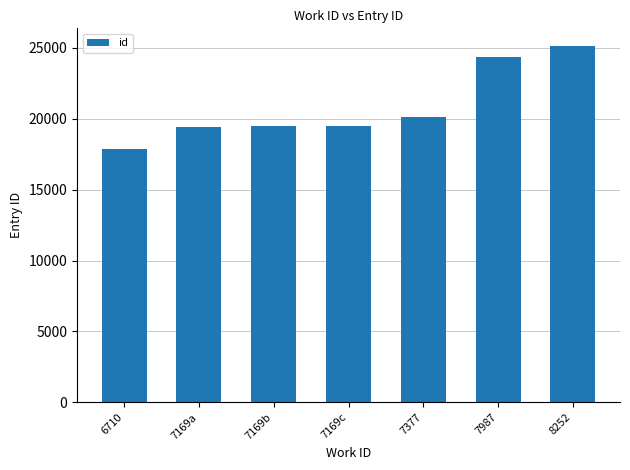

Which label corresponds to the smallest value in the chart?

6710